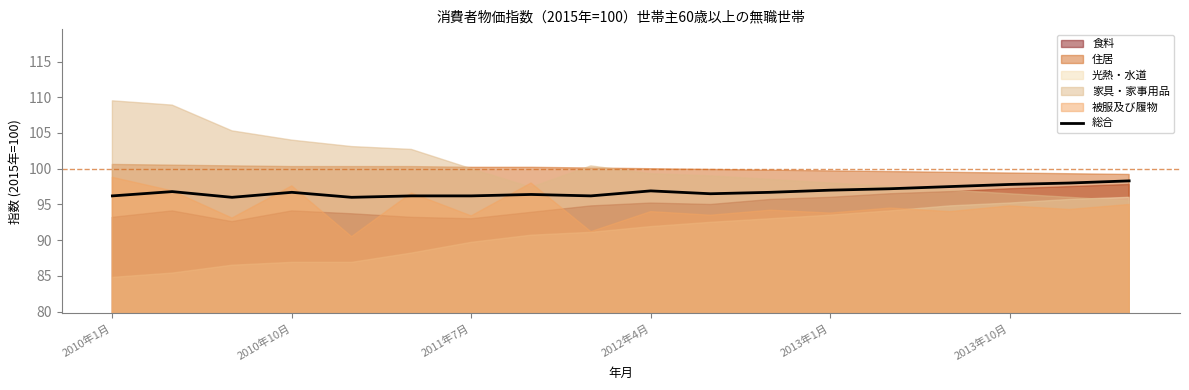

What is the maximum value for 総合?

98.3